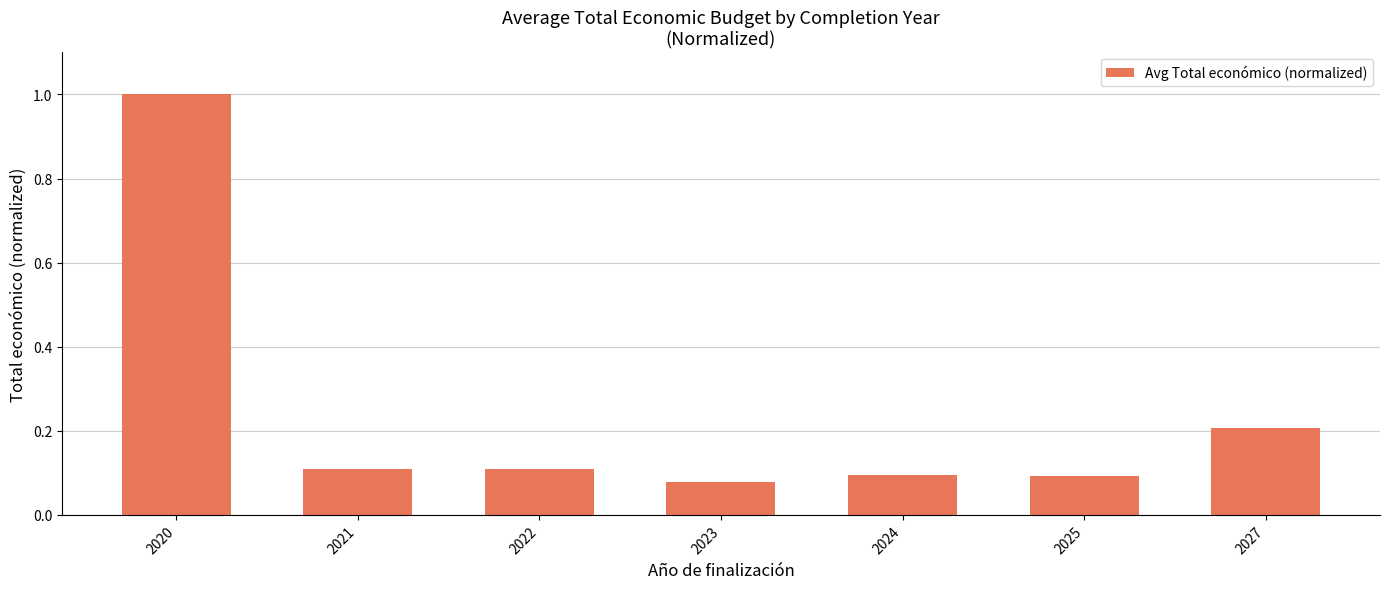

Which category has the lowest value across all series?

2023